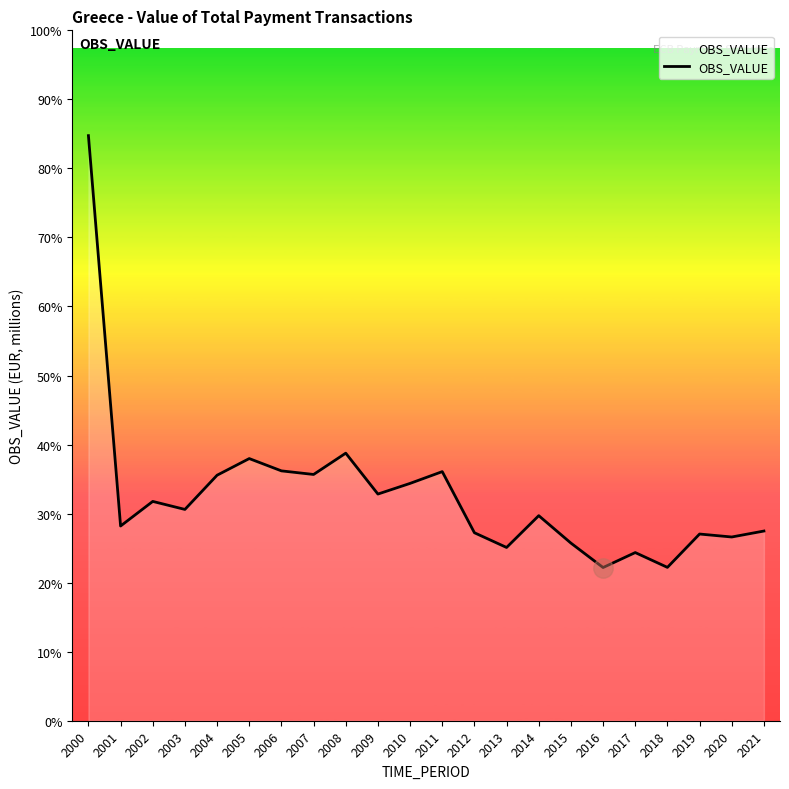

Reading left to right, list all the values displayed in this chart.

2922575.3	972610.2	1095491.8	1055508.0	1226345.8	1309502.4	1248090.1	1230109.9	1336529.3	1132226.2	1185506.2	1244303.2	939006.3	865439.9	1024333.2	887319.6	765251.7	840021.7	766006.1	932565.6	917795.2	947542.8